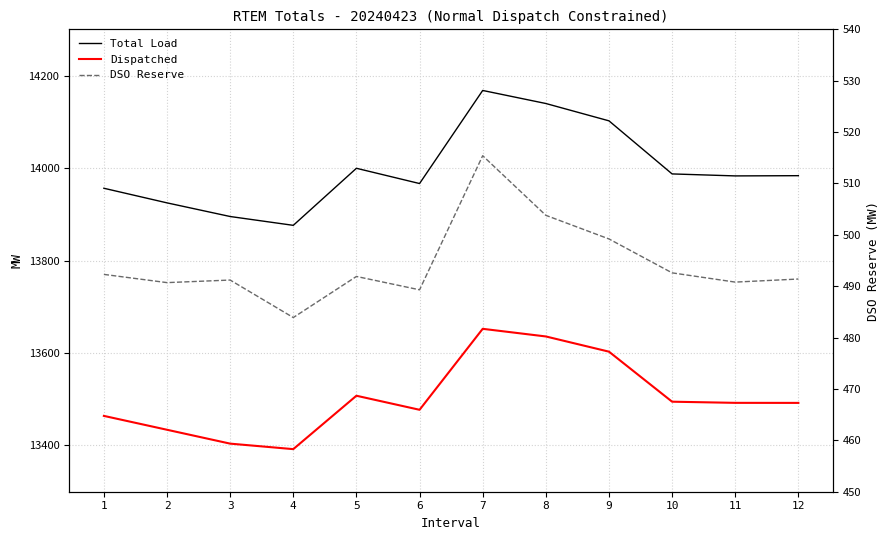

What is the total value across all series at 3?

27790.4